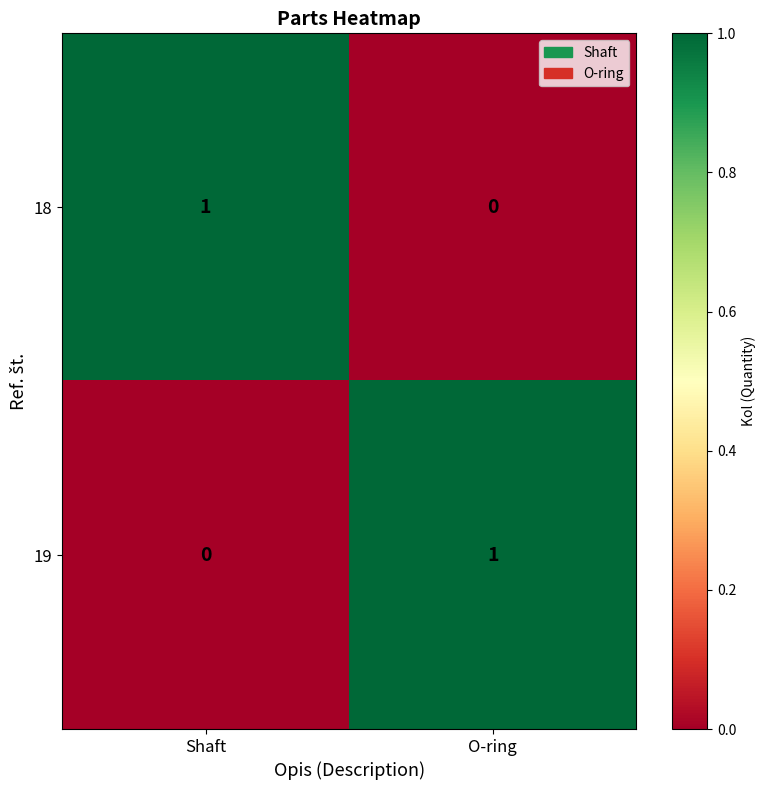

What is the total value across all series at Shaft?

1